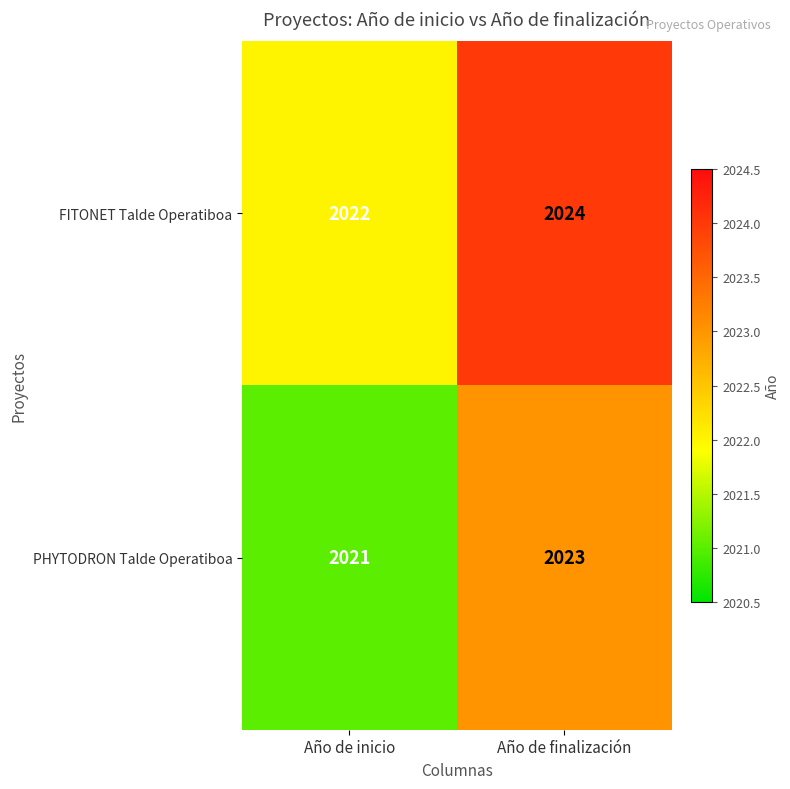

Rank the series by their average value, from lowest to highest.

PHYTODRON Talde Operatiboa, FITONET Talde Operatiboa